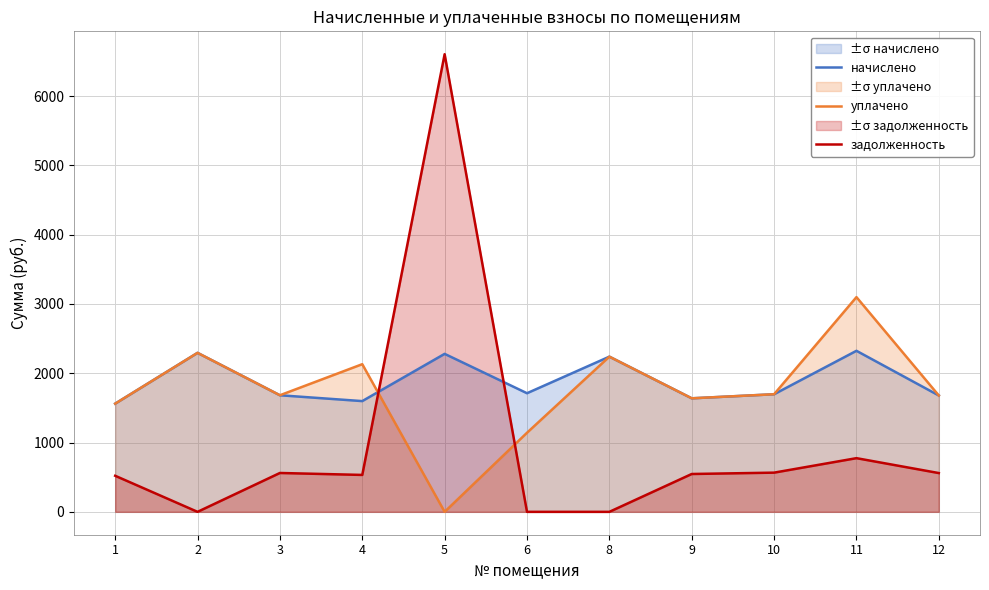

Which category has the highest value in the уплачено series?

11